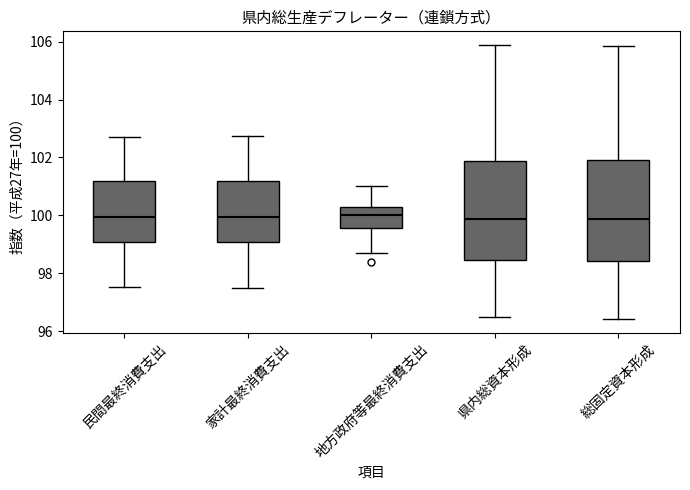

Reading left to right, transcribe this box plot: for each box, give where its median line is, the range the box spans, and where its two whiskers end, as read against the y-axis. The values are not printed on the chart, so give them approximately, as read against the axis.

民間最終消費支出: median 100.0, box 99.0 to 101.2, whiskers 97.6 to 102.6
家計最終消費支出: median 100.0, box 99.0 to 101.2, whiskers 97.6 to 102.8
地方政府等最終消費支出: median 100.0, box 99.6 to 100.4, whiskers 98.8 to 101.0
県内総資本形成: median 99.8, box 98.4 to 101.8, whiskers 96.4 to 105.8
総固定資本形成: median 99.8, box 98.4 to 102.0, whiskers 96.4 to 105.8